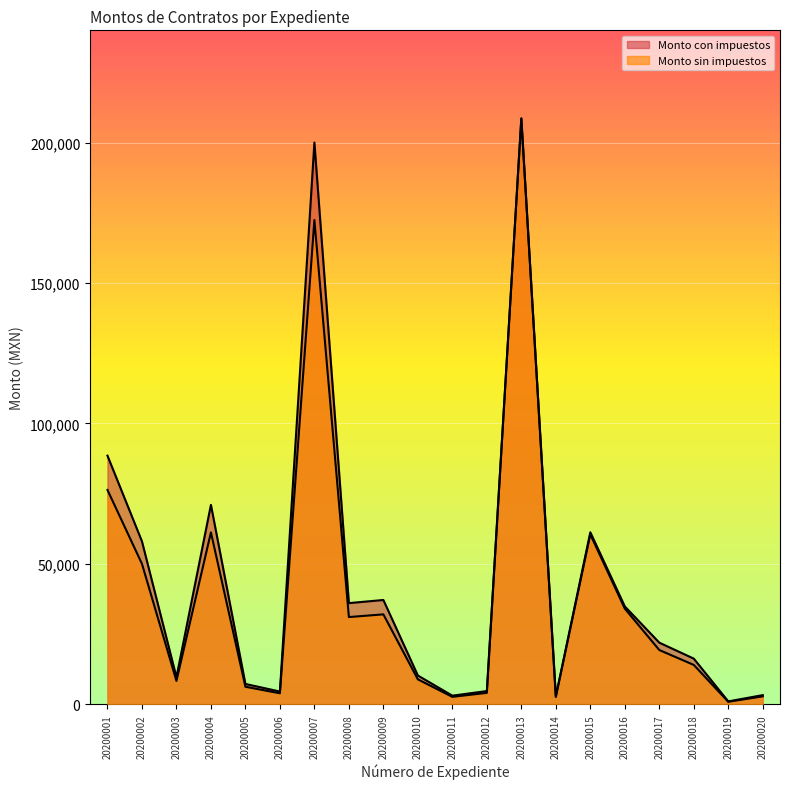

Between 20200011 and 20200012, which is larger?

20200012